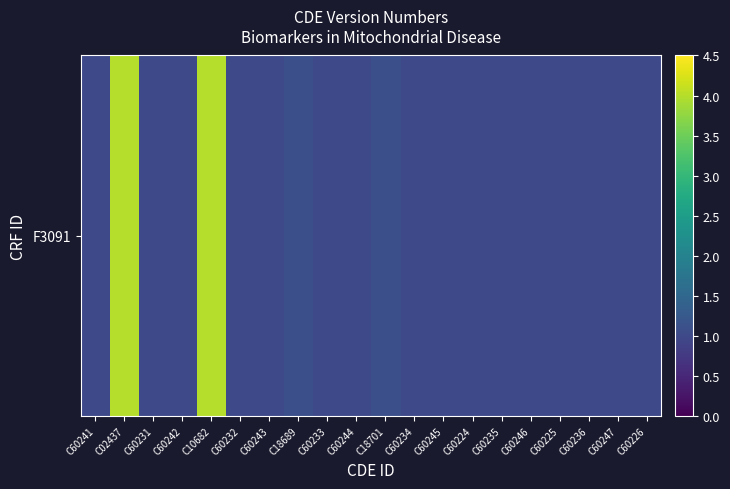

Rank the categories by value from highest to lowest.

C02437, C10682, C18689, C18701, C60241, C60231, C60242, C60232, C60243, C60233, C60244, C60234, C60245, C60224, C60235, C60246, C60225, C60236, C60247, C60226